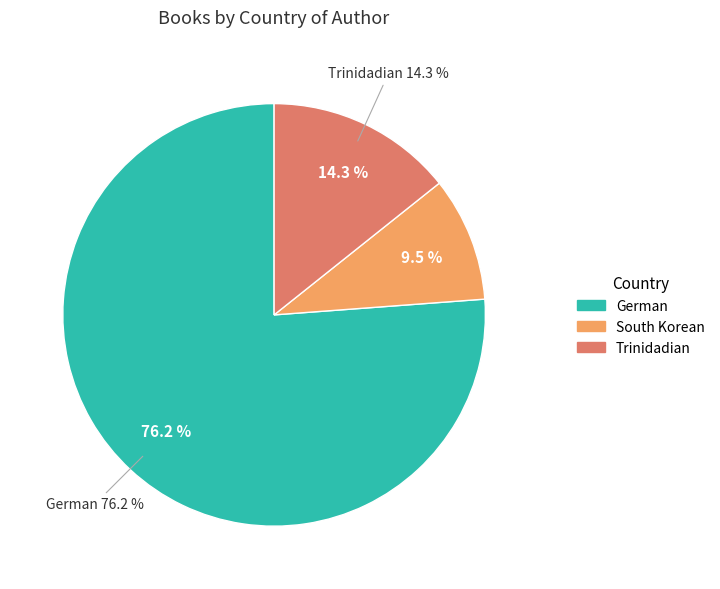

True or false: German accounts for 76% of the total.

True